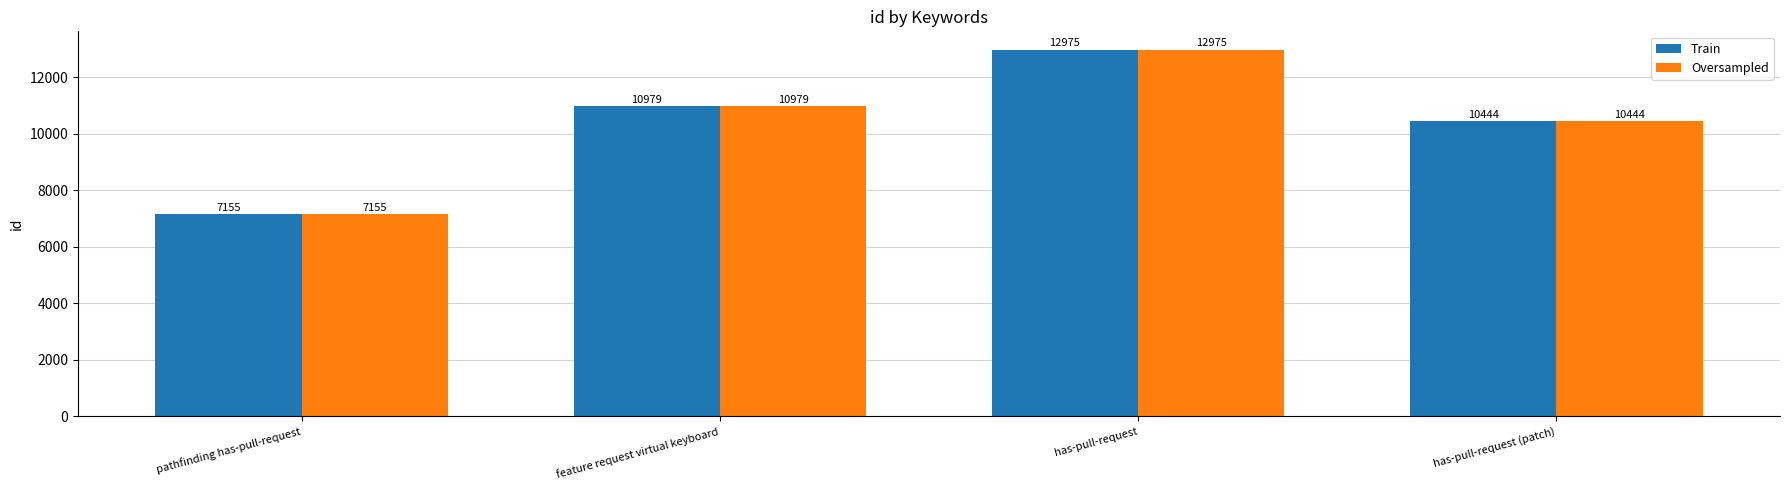

The Train series shows 20086 at has-pull-request. True or false?

False